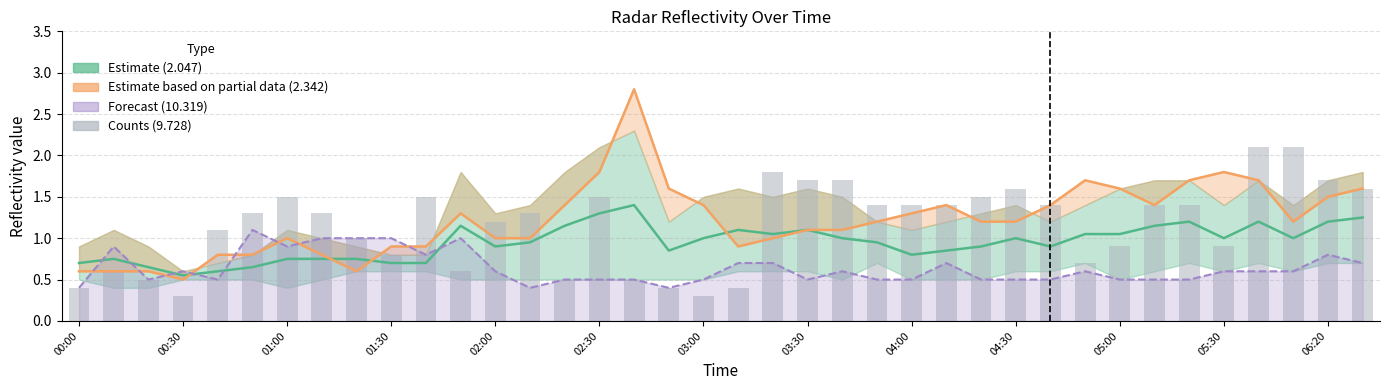

The value of 2.342 at 2013/03/05 01:20 is 0.8. True or false?

True